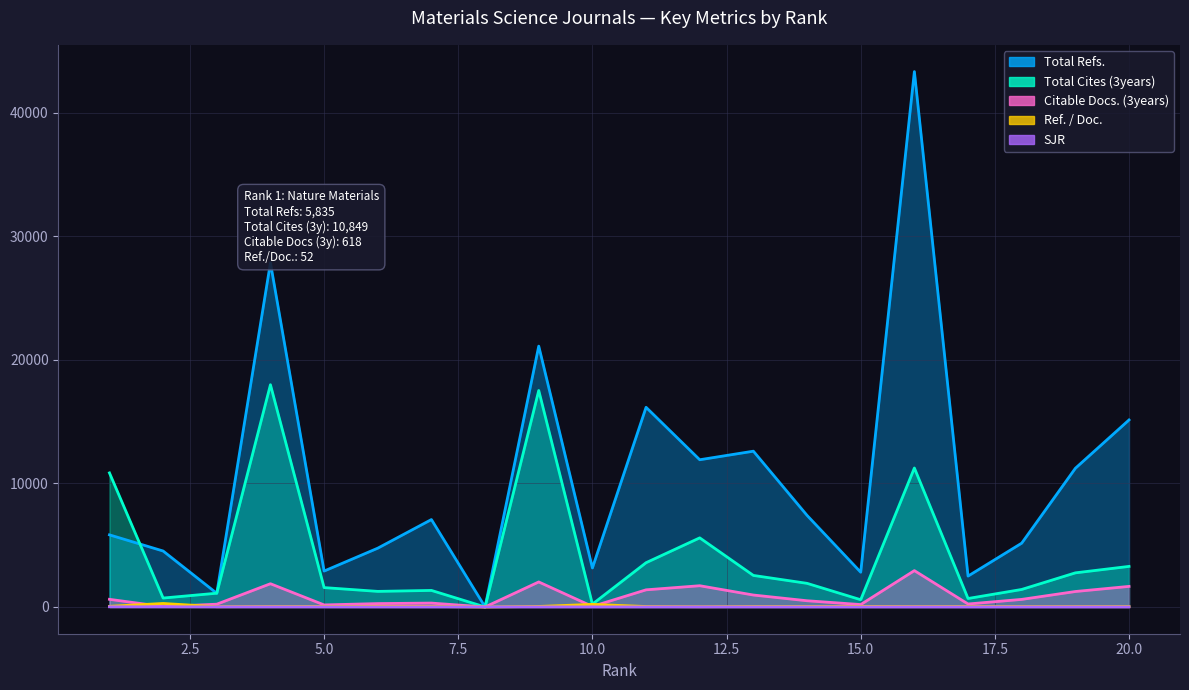

Reading left to right, list all the values displayed in this chart.

Total Refs.: 5835	4528	1104	27852	2905	4757	7073	0	21107	3156	16157	11913	12606	7410	2811	43324	2498	5163	11222	15134
Total Cites (3years): 10849	721	1113	17985	1567	1260	1338	0	17517	226	3582	5592	2551	1911	585	11246	684	1416	2760	3282
Citable Docs. (3years): 618	31	224	1880	164	273	313	0	2024	43	1386	1718	965	502	194	2941	240	612	1250	1664
Ref. / Doc.: 52	283	20	35	35	51	38	0	41	210	36	19	34	32	41	30	32	28	29	30
SJR: 13	10	7	5	5	4	3	3	3	2	2	2	2	1	1	1	1	1	1	1